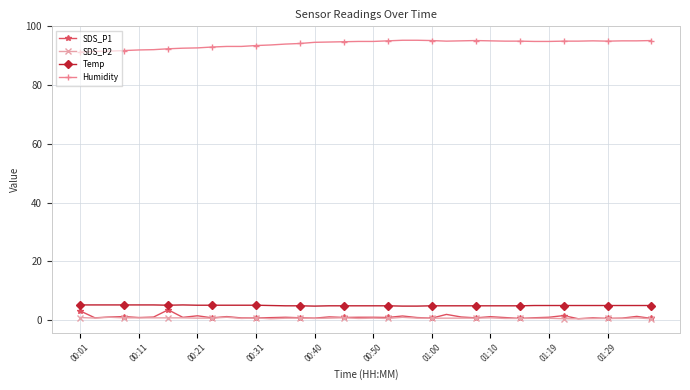

Which series has the largest total across all categories?

Humidity